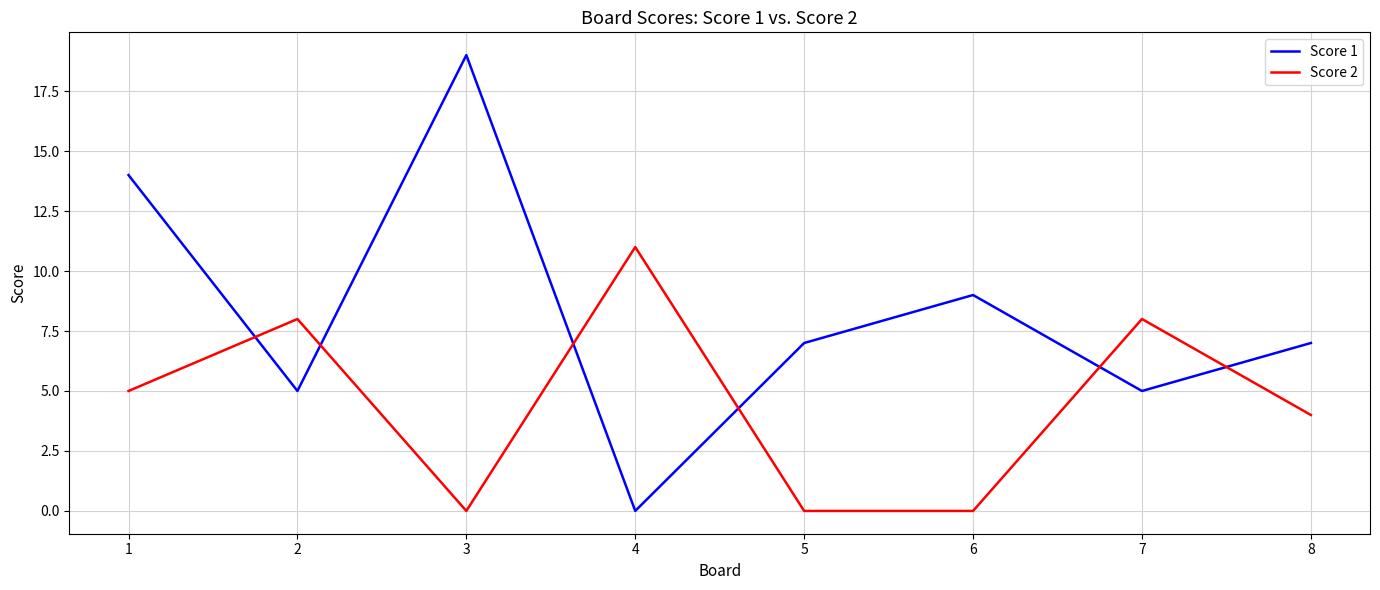

What is the highest value of the Score 2 series?

11